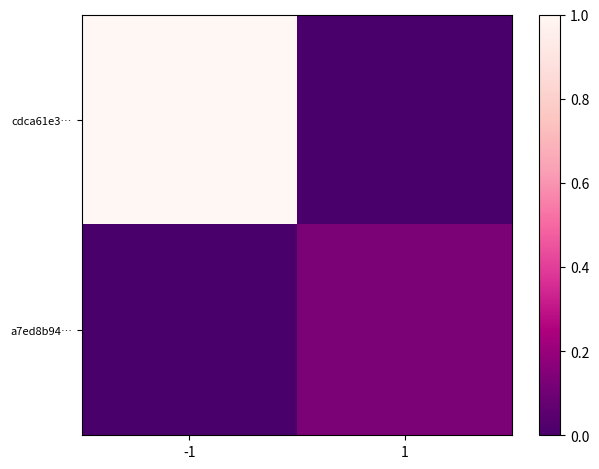

What is the total value across all series at 1?

0.1